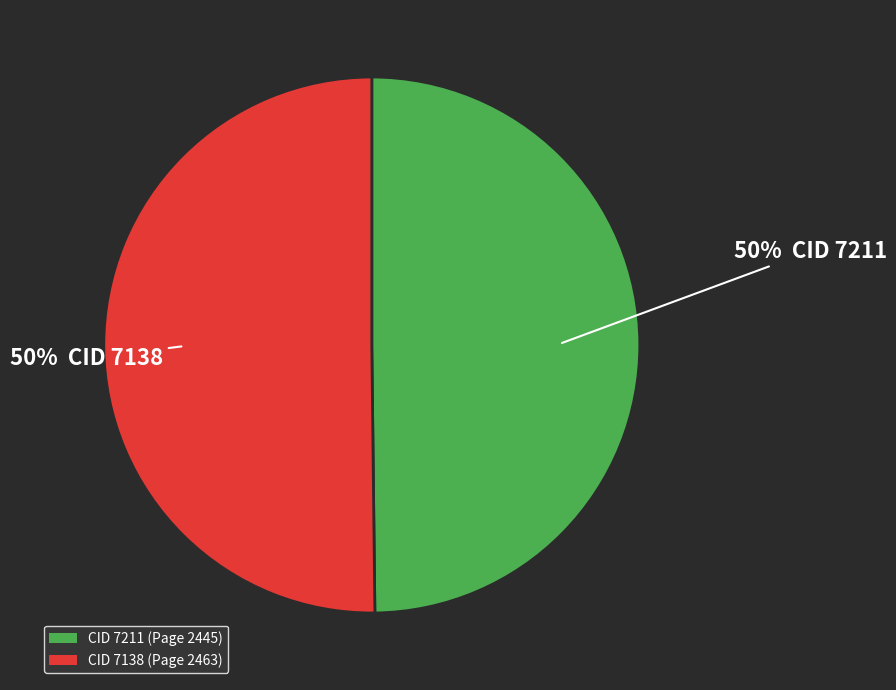

How many slices are in this pie chart?

2